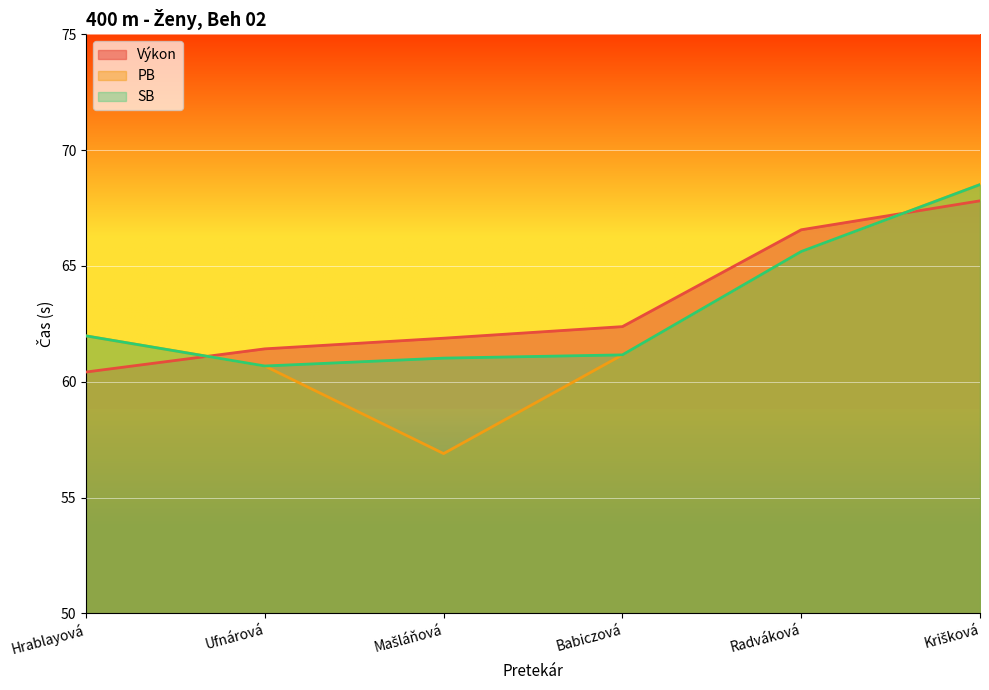

What is the sum of the SB values at Krišková and Hrablayová?

130.5